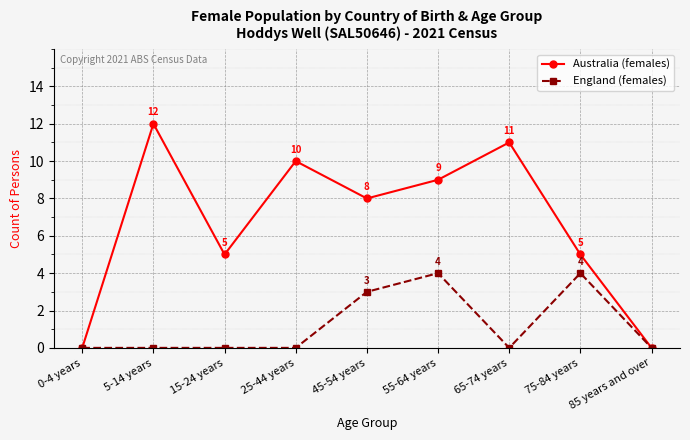

Which series has the widest spread of values?

Australia (females)